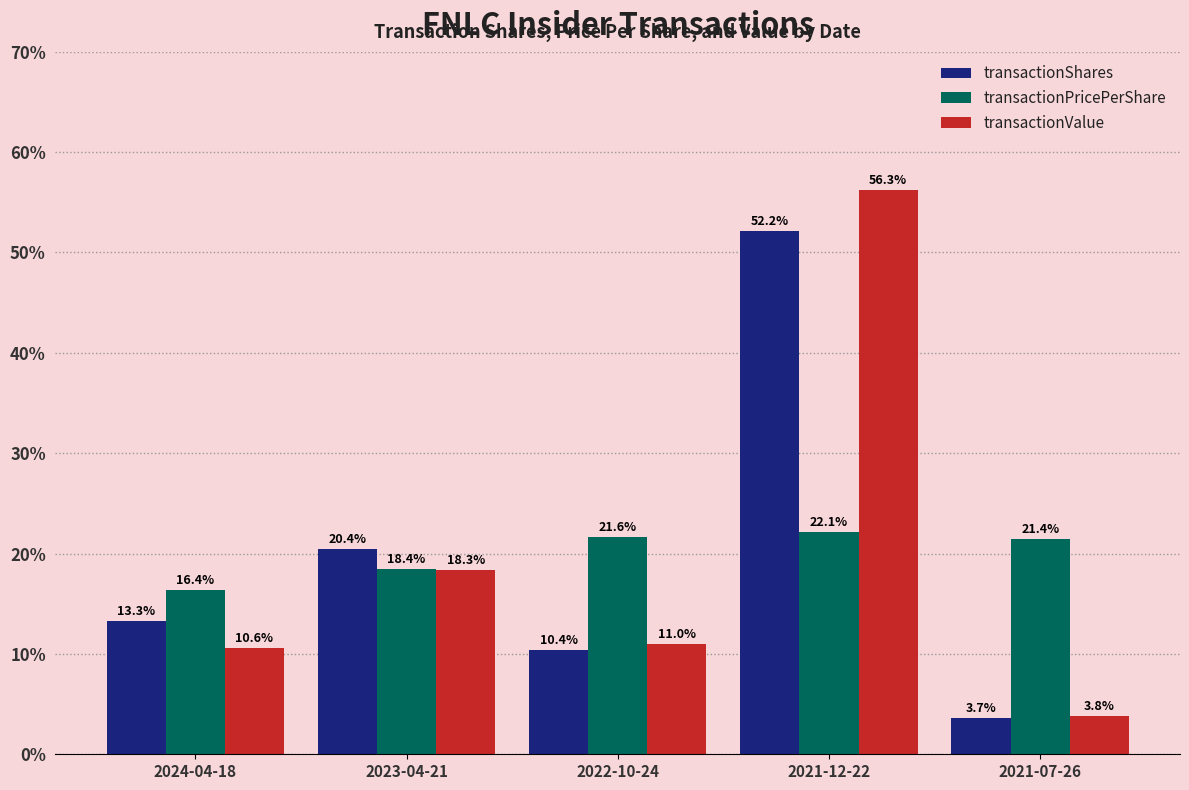

Between 2022-10-24 and 2021-07-26, which series saw the biggest shift?

transactionValue